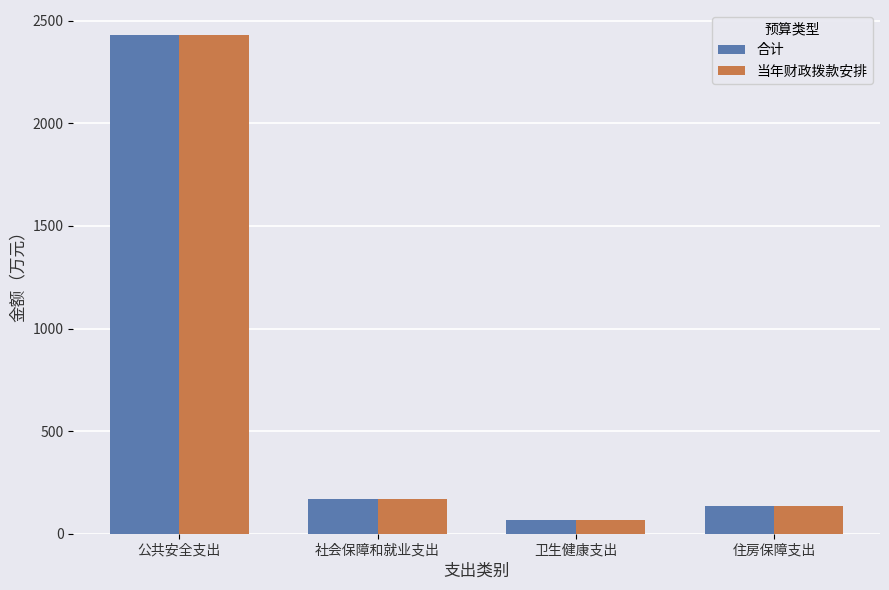

What is the approximate value of 当年财政拨款安排 at 卫生健康支出?

66.0